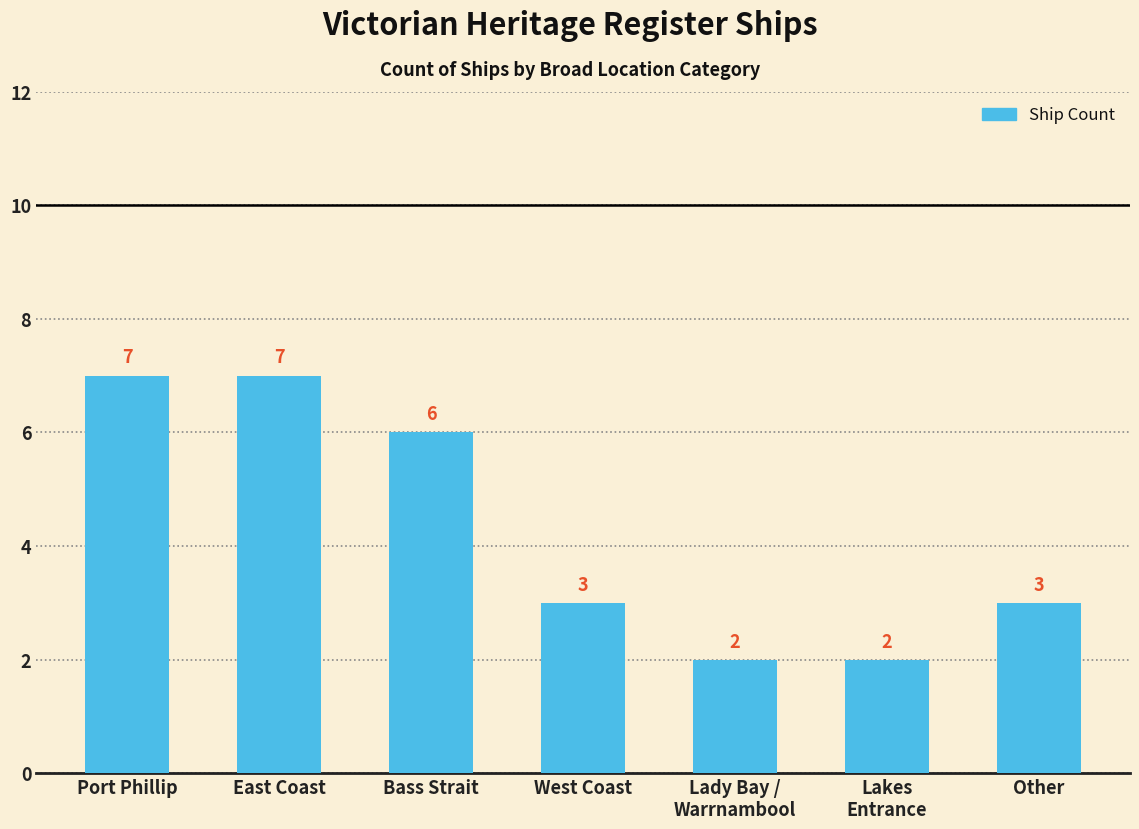

What is the difference between the maximum and minimum values?

5